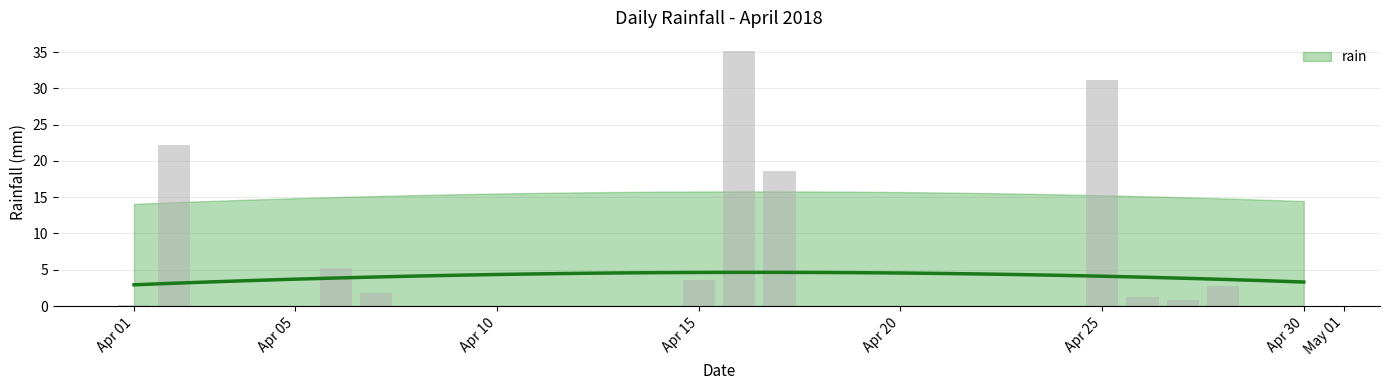

Rank the categories by value from highest to lowest.

2018-04-16, 2018-04-25, 2018-04-02, 2018-04-17, 2018-04-06, 2018-04-15, 2018-04-28, 2018-04-07, 2018-04-26, 2018-04-27, 2018-04-01, 2018-04-03, 2018-04-04, 2018-04-05, 2018-04-08, 2018-04-09, 2018-04-10, 2018-04-11, 2018-04-12, 2018-04-13, 2018-04-14, 2018-04-18, 2018-04-19, 2018-04-20, 2018-04-21, 2018-04-22, 2018-04-23, 2018-04-24, 2018-04-29, 2018-04-30